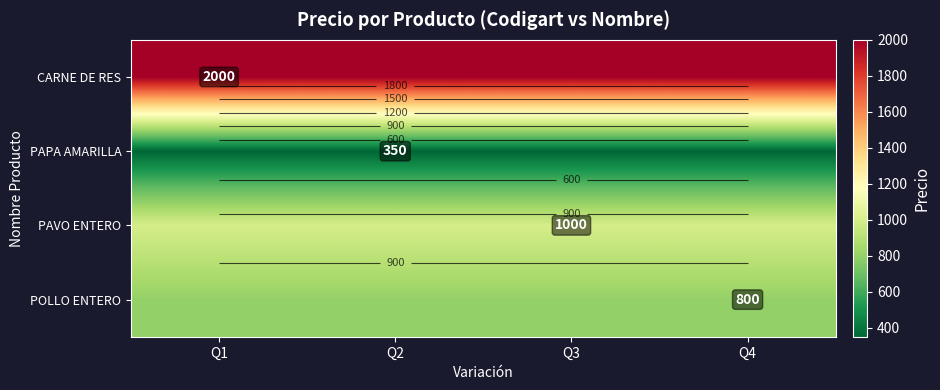

Rank the series by their maximum value, from highest to lowest.

CARNE DE RES, PAVO ENTERO, POLLO ENTERO, PAPA AMARILLA